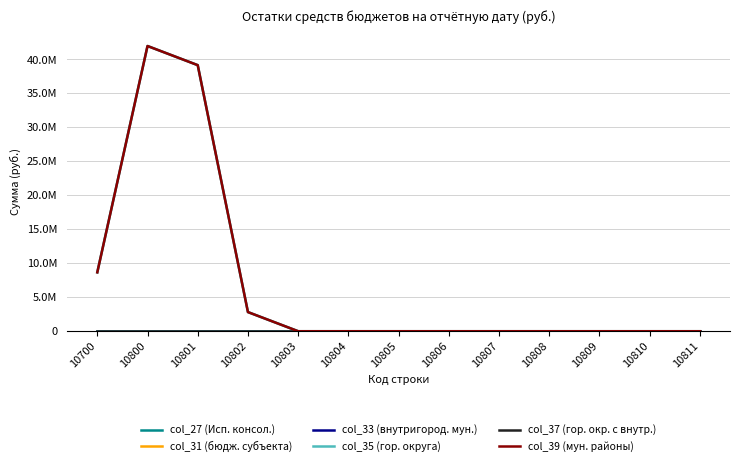

Reading left to right, extract all data points from this chart.

col_27 (Исп. консол.): 10700=8668594.3	10800=41978319.0	10801=39160348.6	10802=2817970.4	10803=0.0	10804=0.0	10805=0.0	10806=0.0	10807=0.0	10808=0.0	10809=0.0	10810=0.0	10811=0.0
col_31 (бюдж. субъекта): 10700=0.0	10800=0.0	10801=0.0	10802=0.0	10803=0.0	10804=0.0	10805=0.0	10806=0.0	10807=0.0	10808=0.0	10809=0.0	10810=0.0	10811=0.0
col_33 (внутригород. мун.): 10700=0.0	10800=0.0	10801=0.0	10802=0.0	10803=0.0	10804=0.0	10805=0.0	10806=0.0	10807=0.0	10808=0.0	10809=0.0	10810=0.0	10811=0.0
col_35 (гор. округа): 10700=0.0	10800=0.0	10801=0.0	10802=0.0	10803=0.0	10804=0.0	10805=0.0	10806=0.0	10807=0.0	10808=0.0	10809=0.0	10810=0.0	10811=0.0
col_37 (гор. окр. с внутр.): 10700=0.0	10800=0.0	10801=0.0	10802=0.0	10803=0.0	10804=0.0	10805=0.0	10806=0.0	10807=0.0	10808=0.0	10809=0.0	10810=0.0	10811=0.0
col_39 (мун. районы): 10700=8668594.3	10800=41978319.0	10801=39160348.6	10802=2817970.4	10803=0.0	10804=0.0	10805=0.0	10806=0.0	10807=0.0	10808=0.0	10809=0.0	10810=0.0	10811=0.0